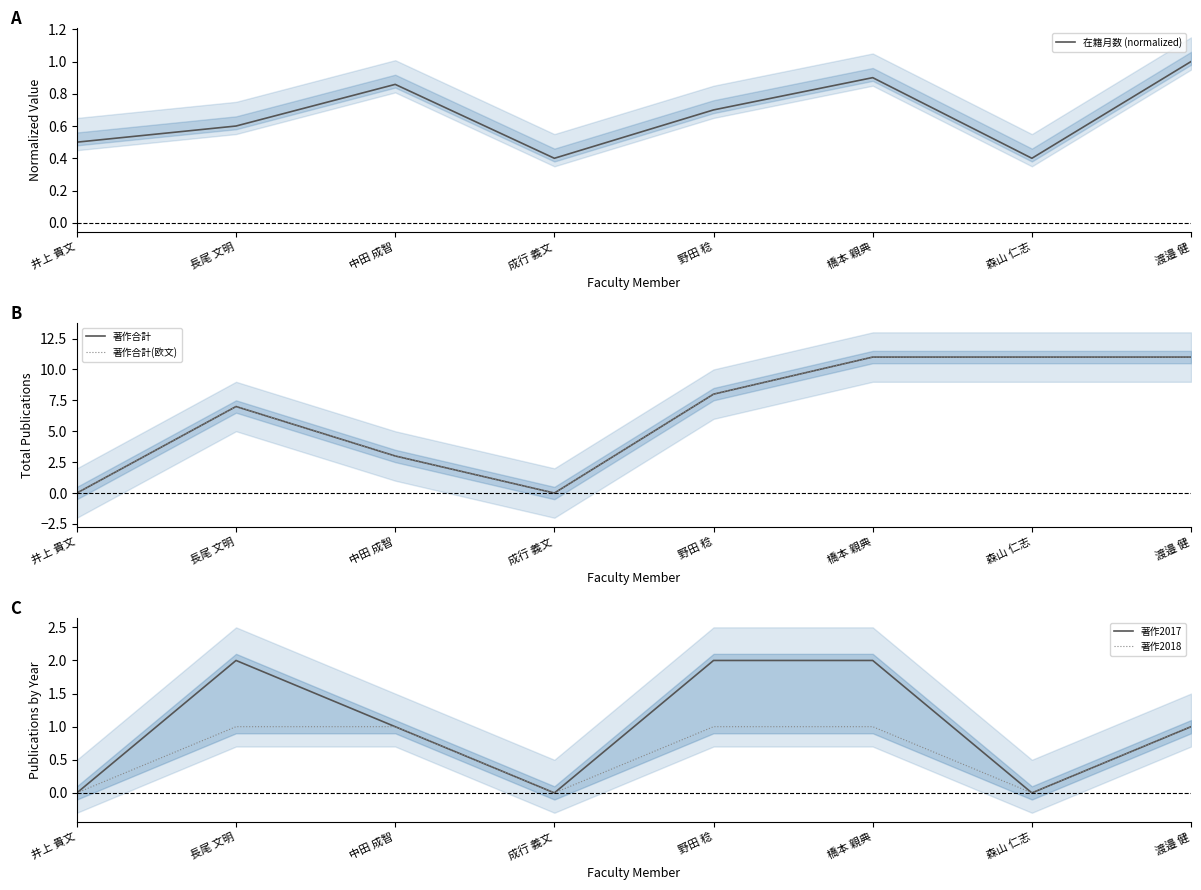

Where is 在籍月数 (normalized) nearest to the value 0?

成行 義文